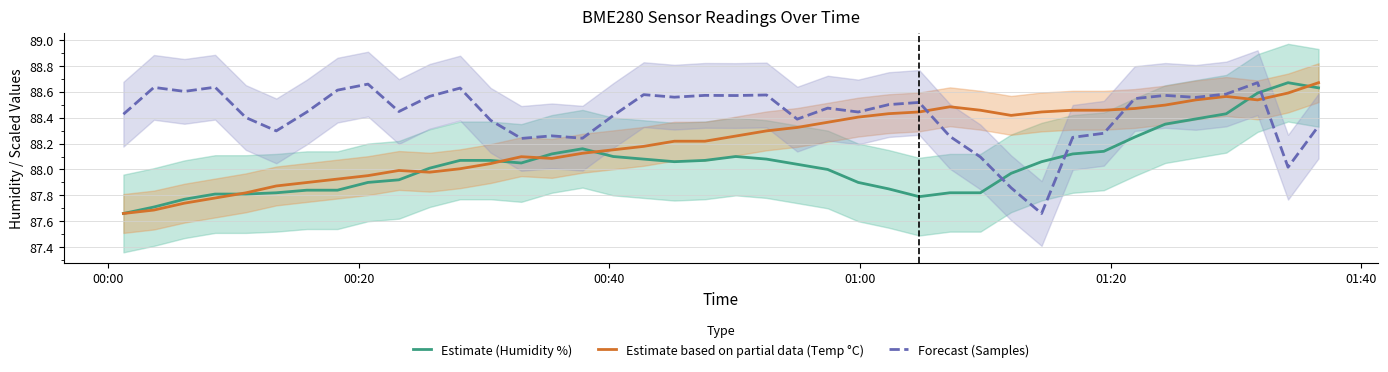

True or false: Estimate (Humidity %) and Forecast (Samples) intersect in this chart.

True